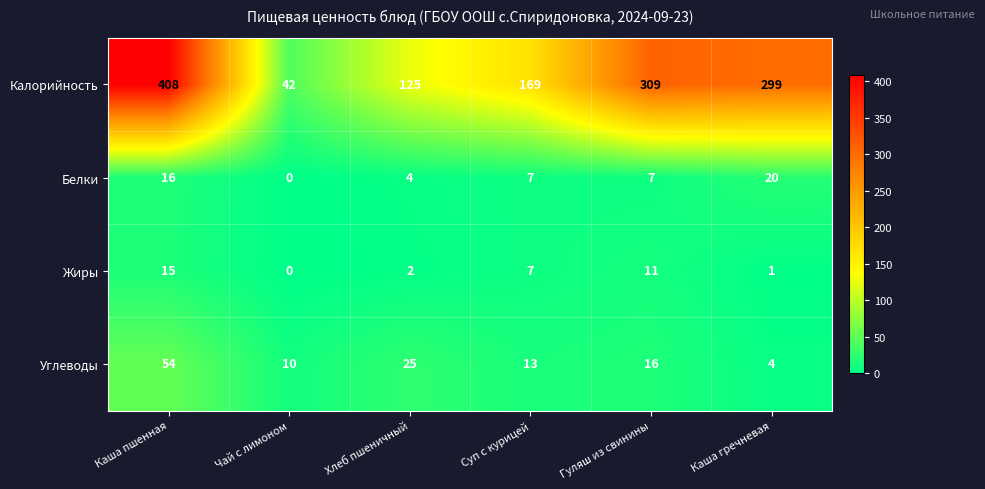

What is the maximum value shown in the chart?

408